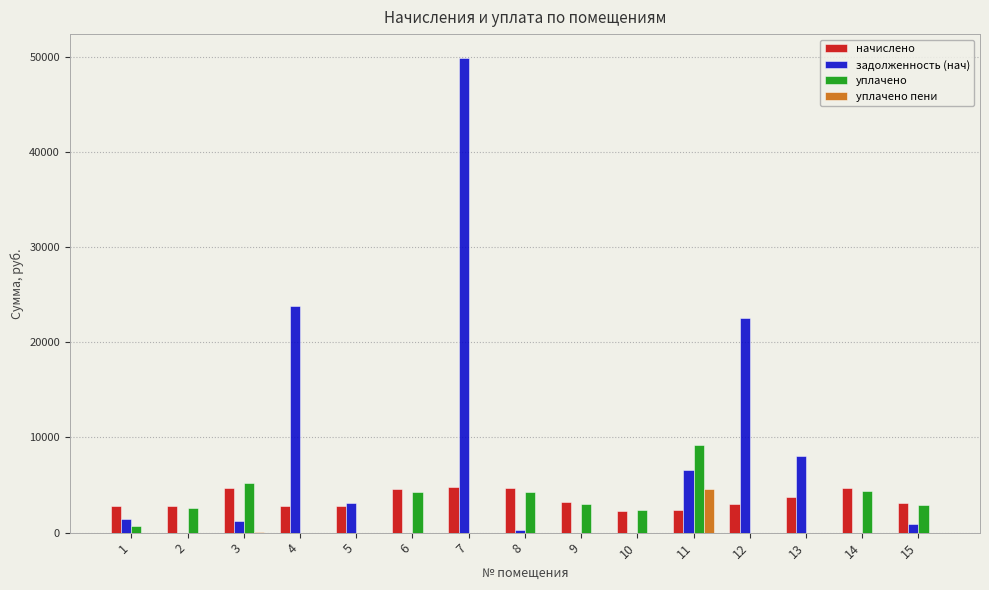

What is the highest value of the начислено series?

4747.2